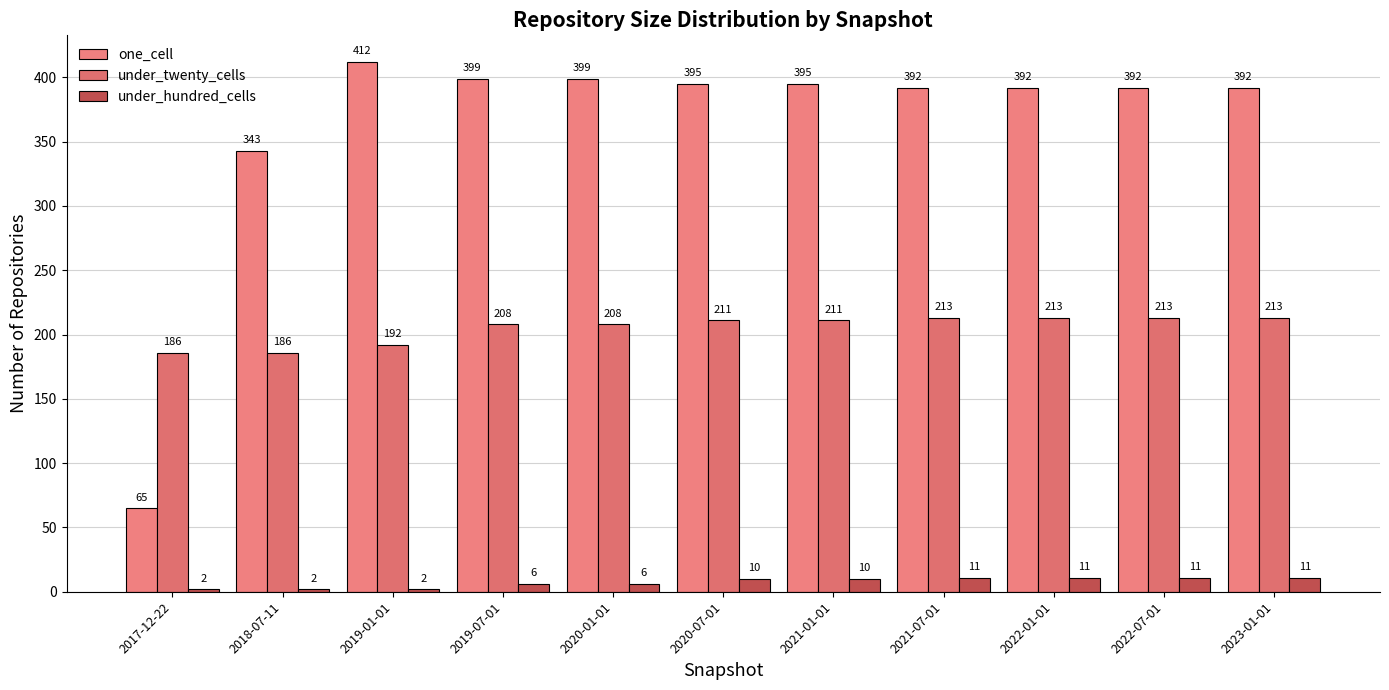

At which category does the chart reach its minimum across all series?

2017-12-22